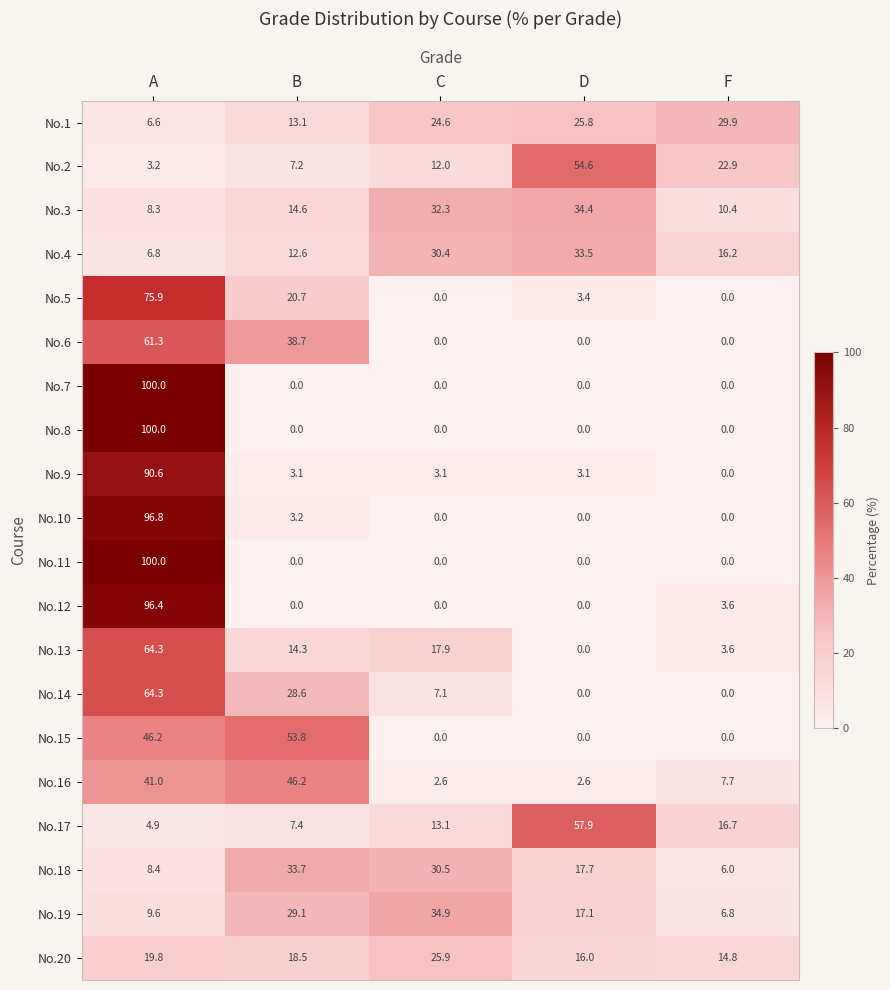

Which category has the highest value in the No.5 series?

A